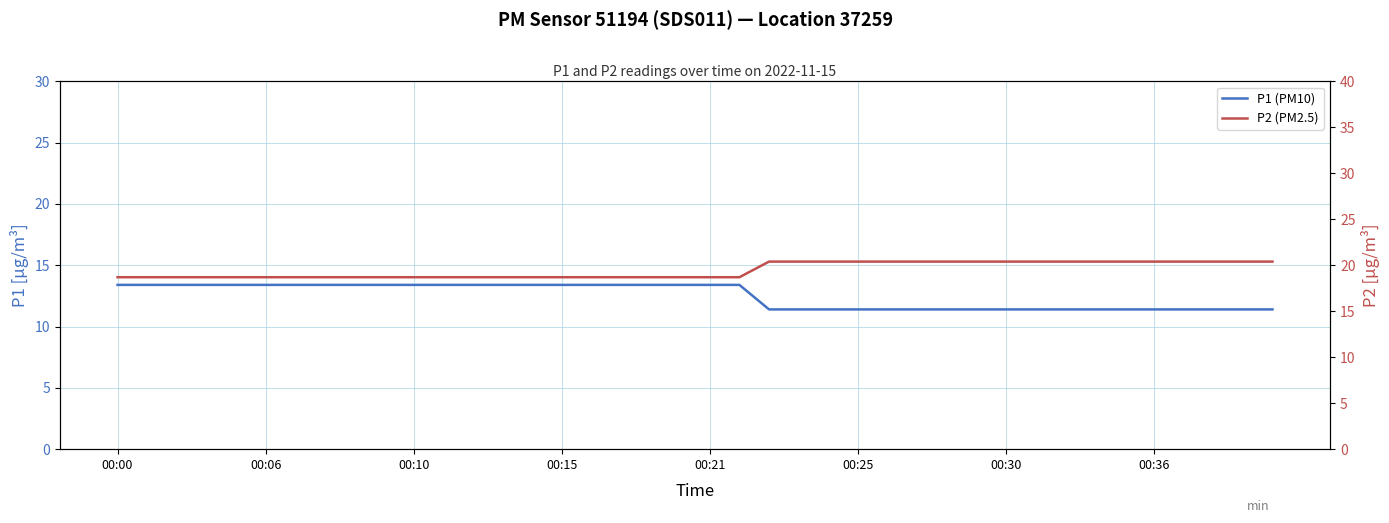

What is the difference between the highest and lowest values at 22?

9.0